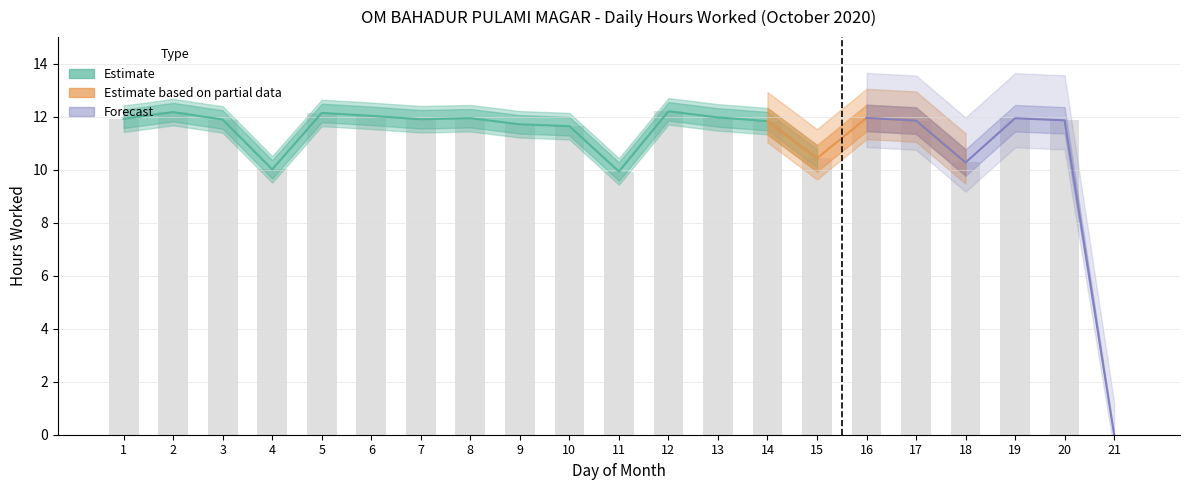

At which label does Upper Bound reach its minimum?

21